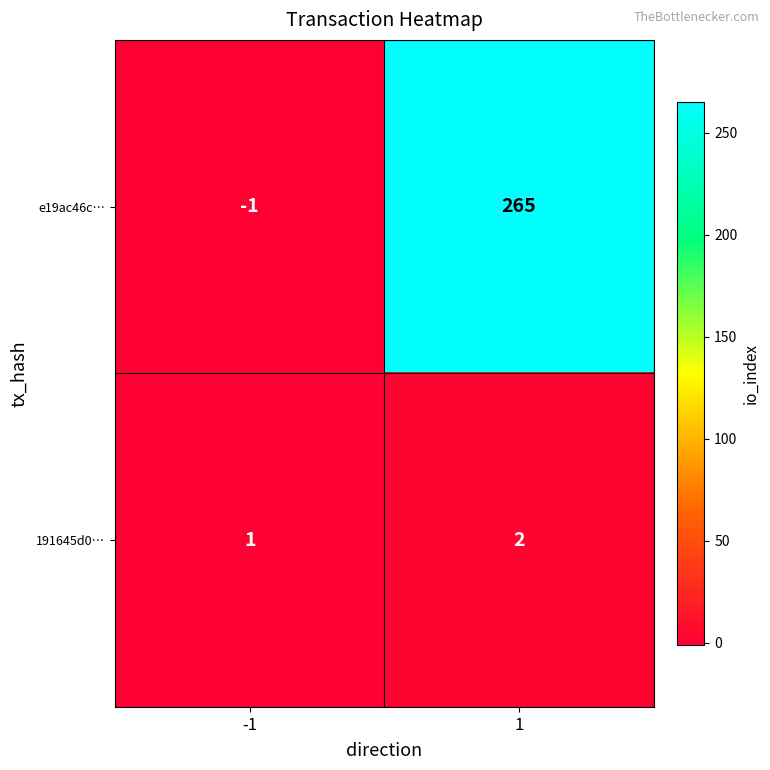

Rank the series by their maximum value, from lowest to highest.

191645d0…, e19ac46c…